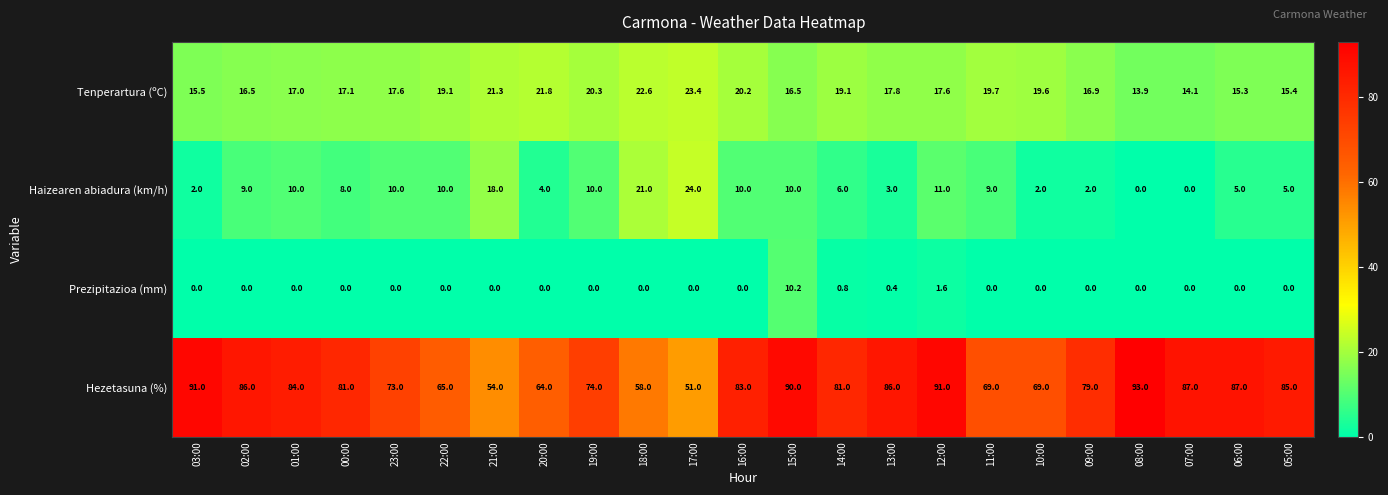

Which category has the highest value across all series?

08:00